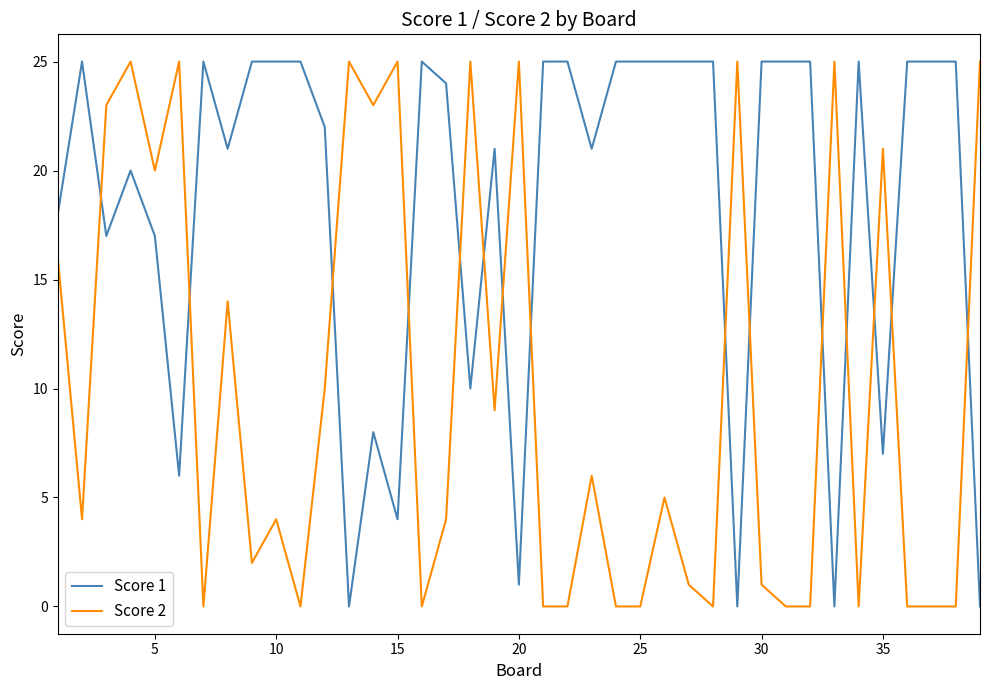

What is the sum of all Score 1 values?

717